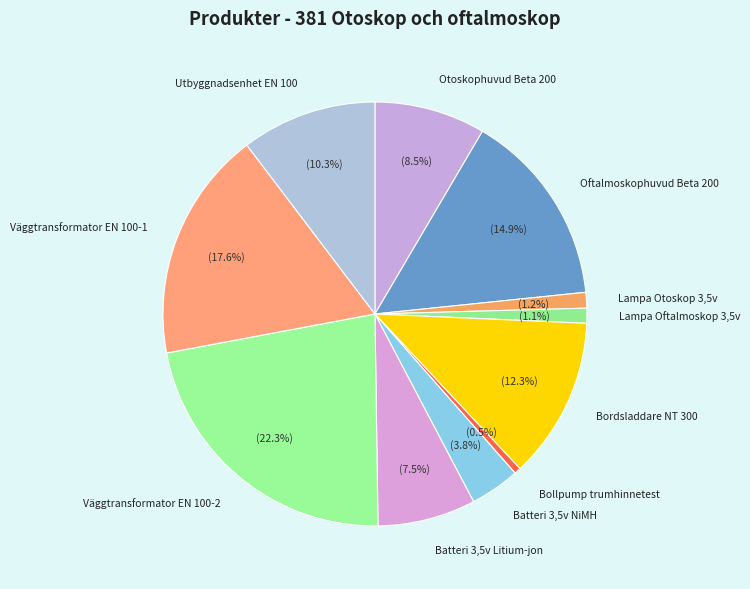

How many slices are in this pie chart?

11